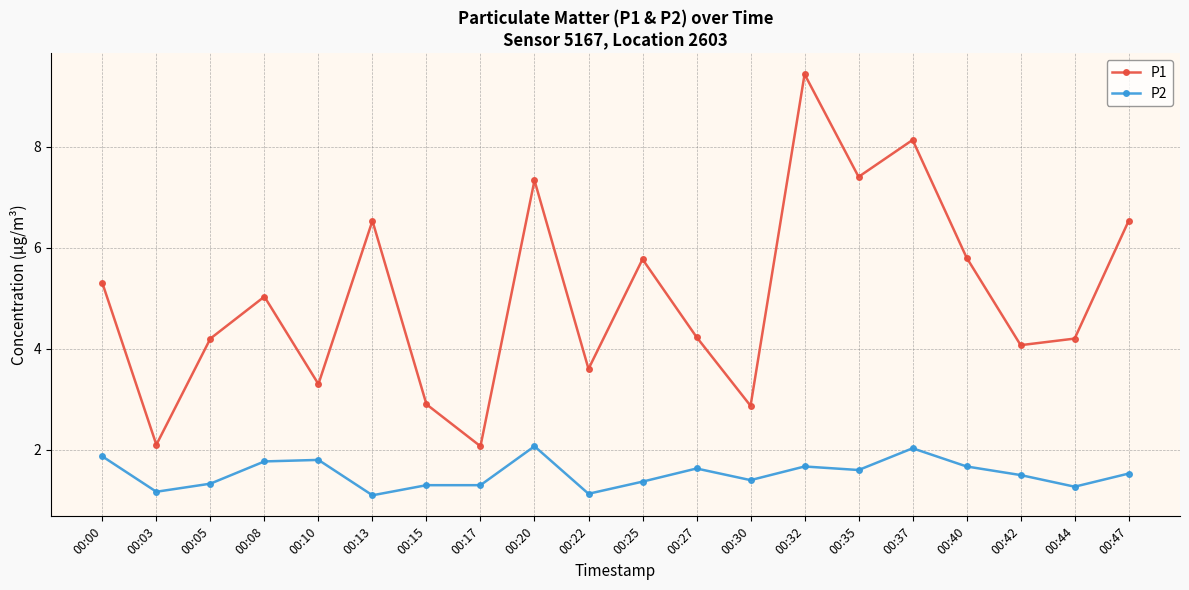

At which category is the sum across all series the highest?

00:32